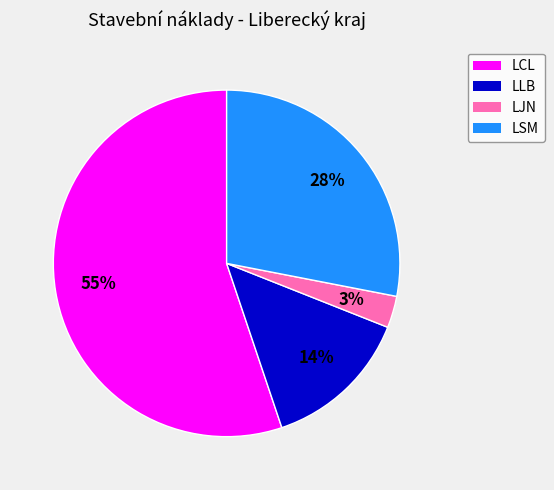

To the nearest percent, what is the difference between the LCL and LLB slice percentages?

41%